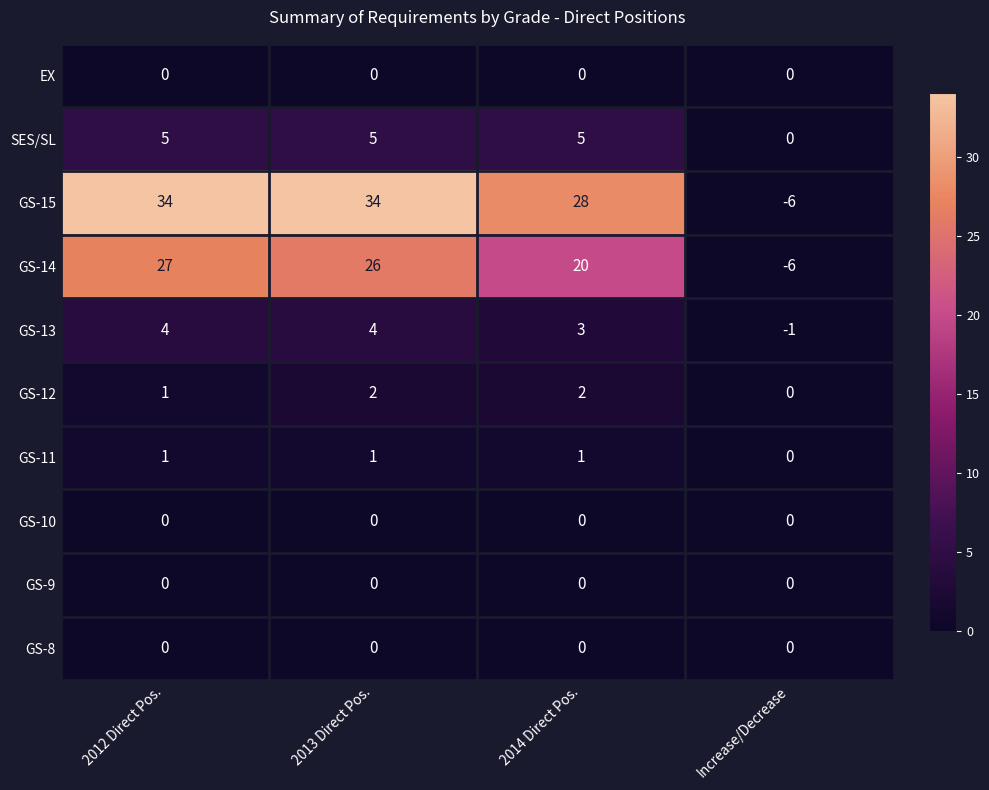

Is it true that GS-11 equals 2 at 2014 Direct Pos.?

False